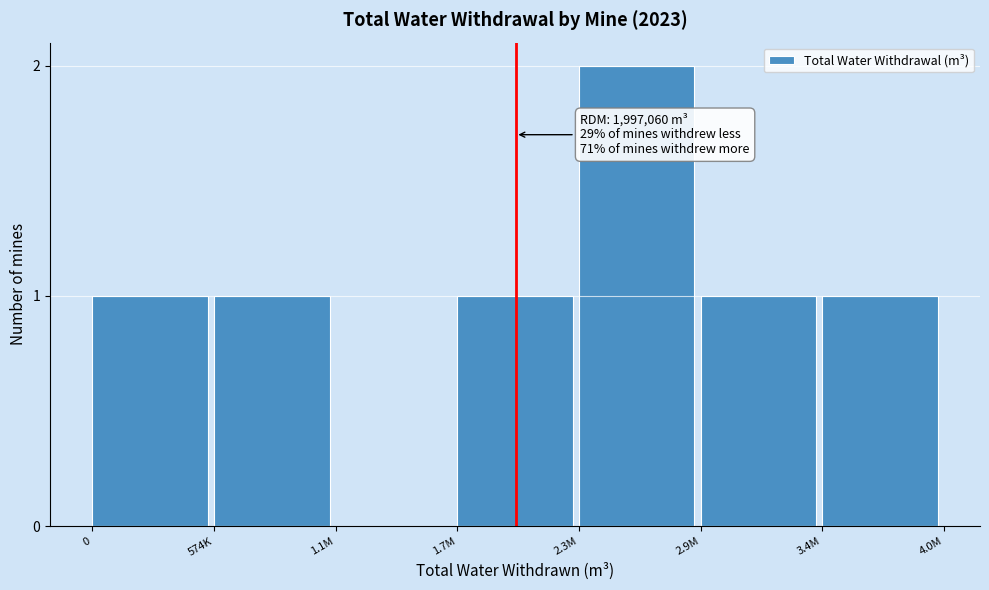

Reading left to right, list all the values displayed in this chart.

0=1	574K=1	1.1M=0	1.7M=1	2.3M=2	2.9M=1	3.4M=1